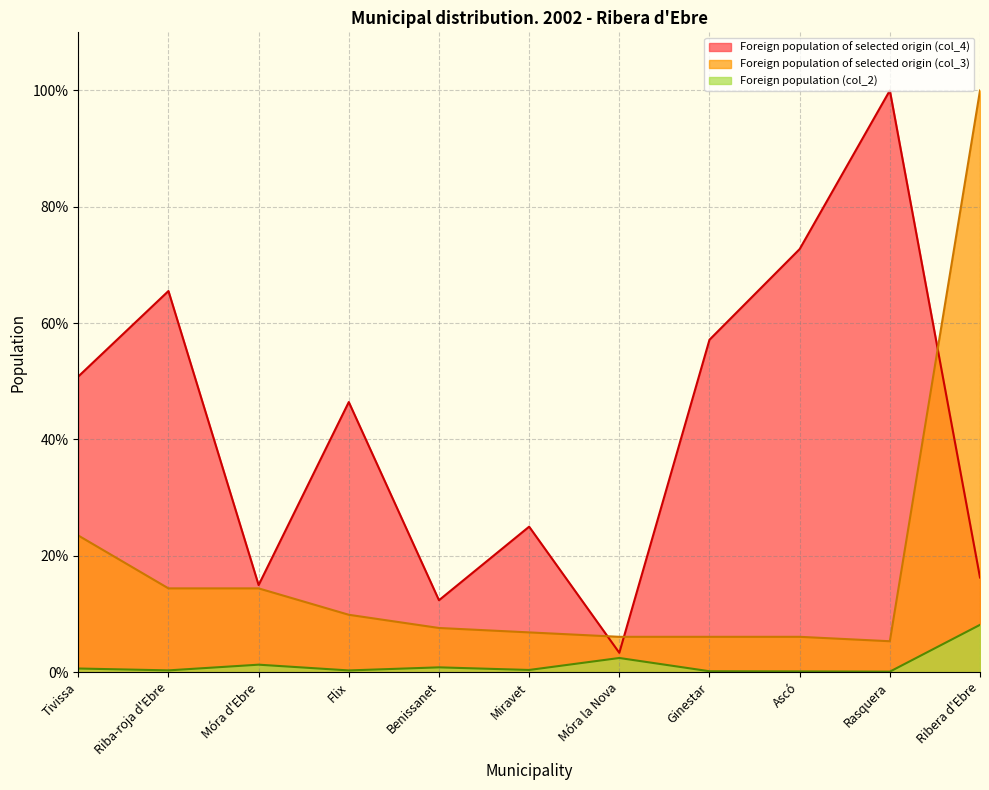

What are all the series names shown in the legend?

Foreign population of selected origin (col_4), Foreign population of selected origin (col_3), Foreign population (col_2)